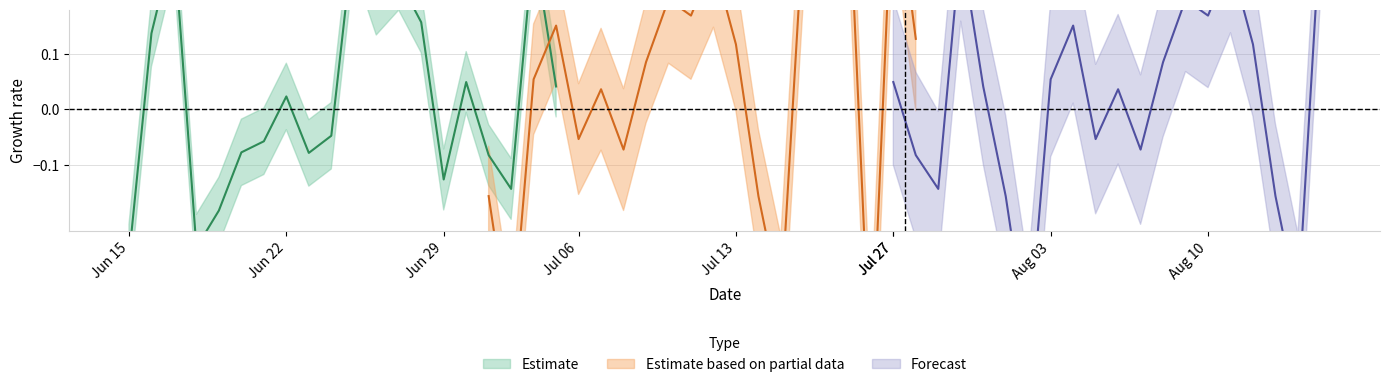

The Estimate based on partial data series shows 2.7 at 12. True or false?

False